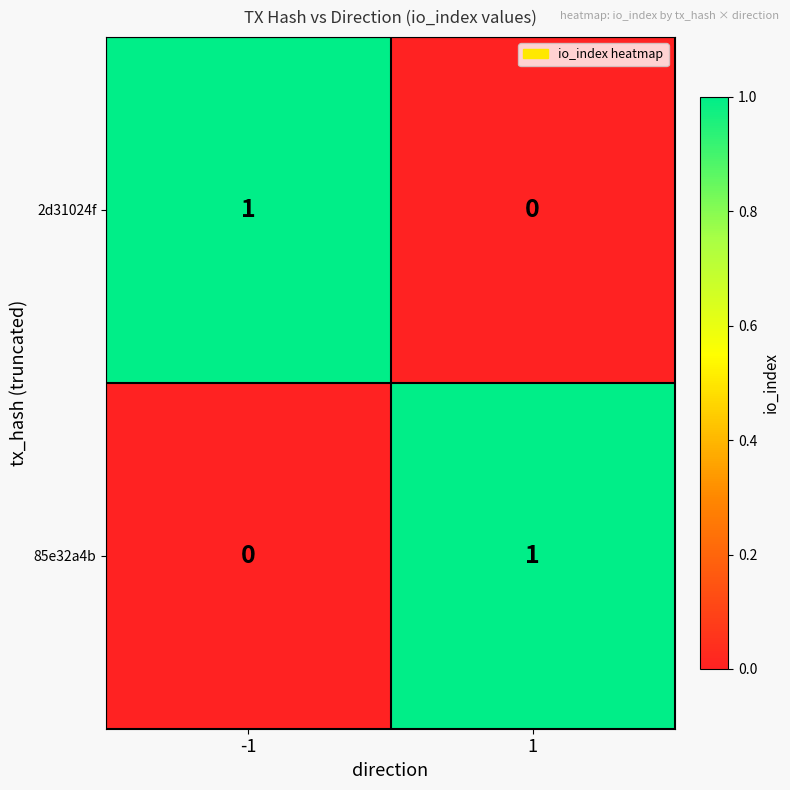

List the labels in order of 2d31024f value, smallest first.

1, -1